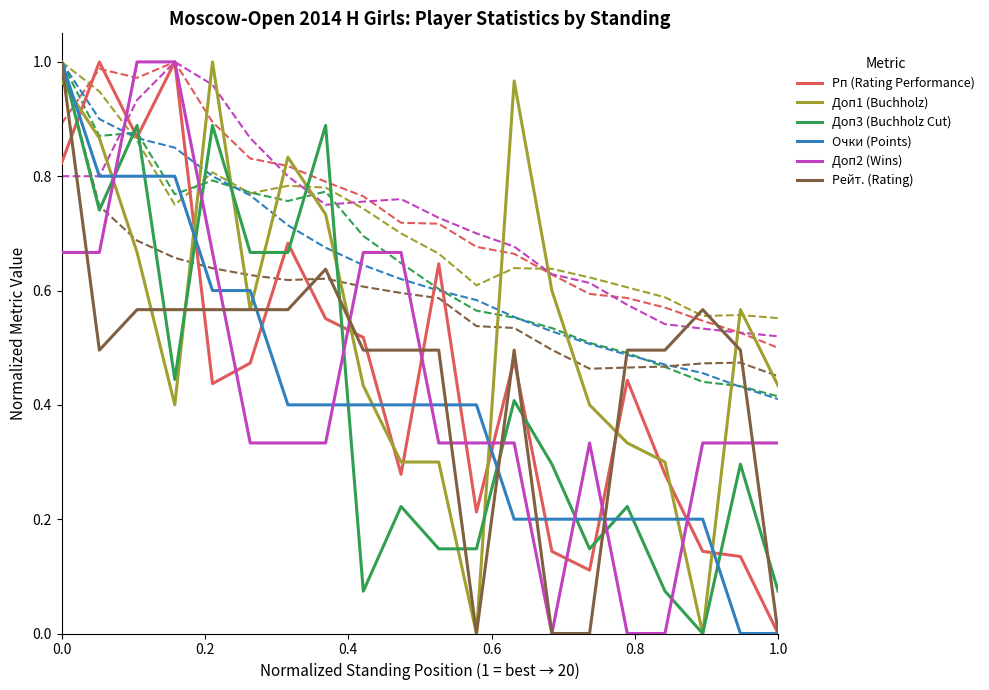

At how many categories does at least one series exceed 0?

20